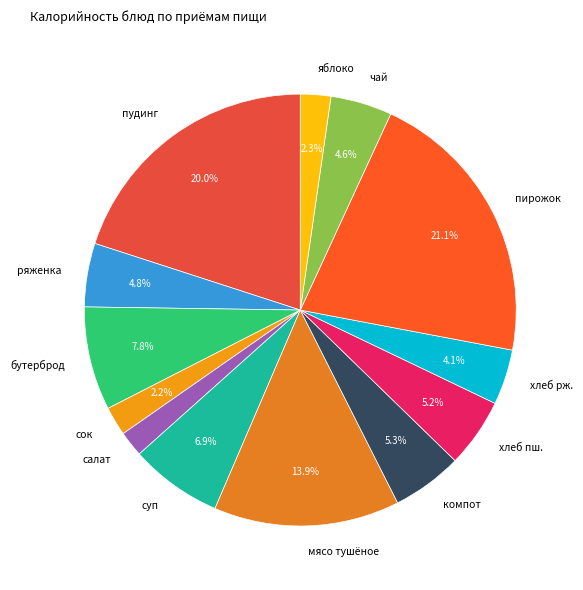

Does суп represent more than half of the total?

No